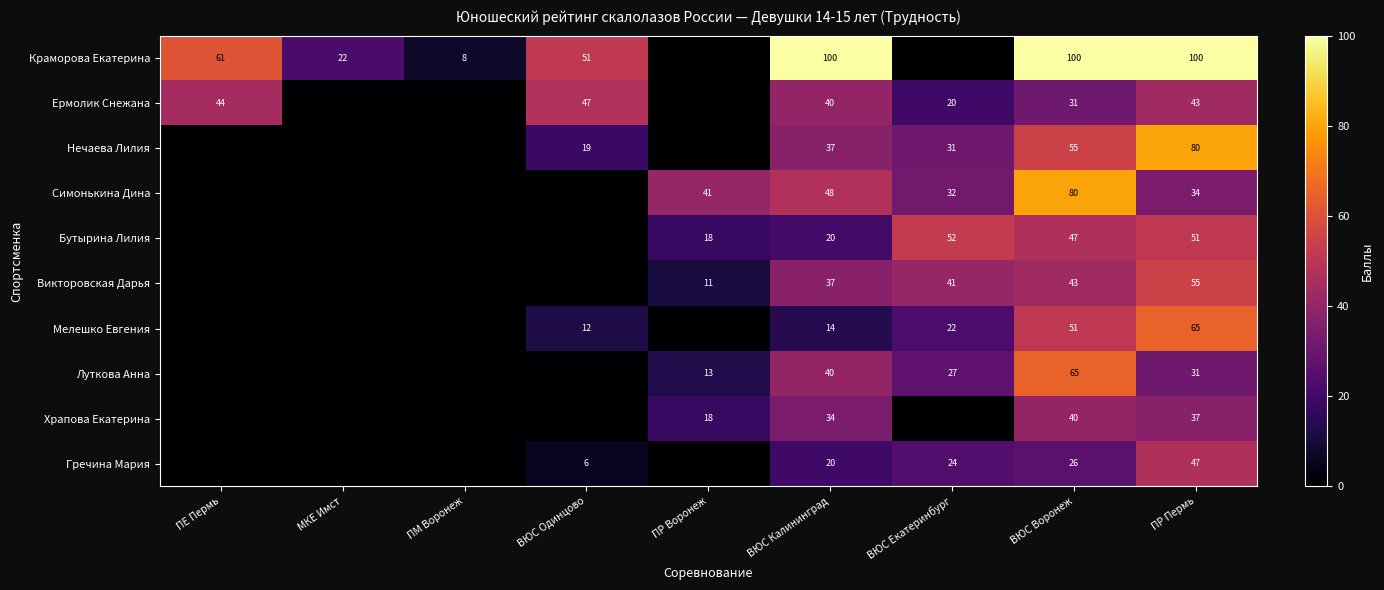

True or false: Гречина Мария has a value of 23 at ПР Пермь.

False